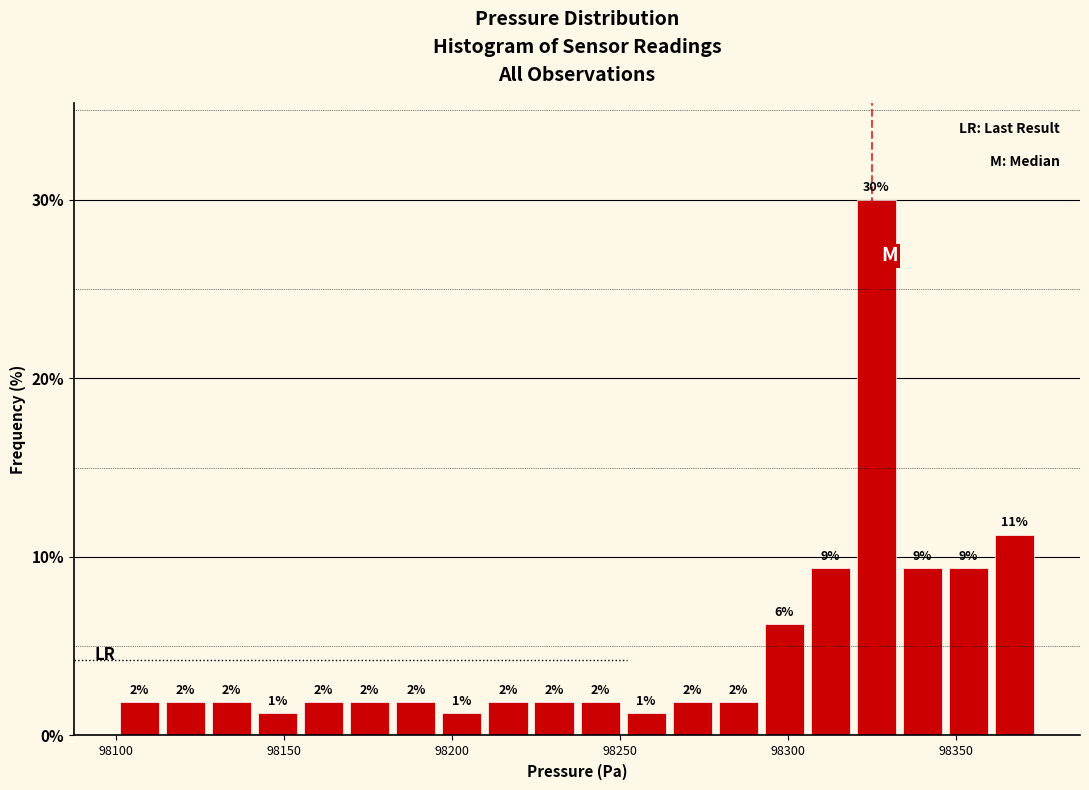

Read against the x-axis, roughly where is the centre of the tallest bar?

98325